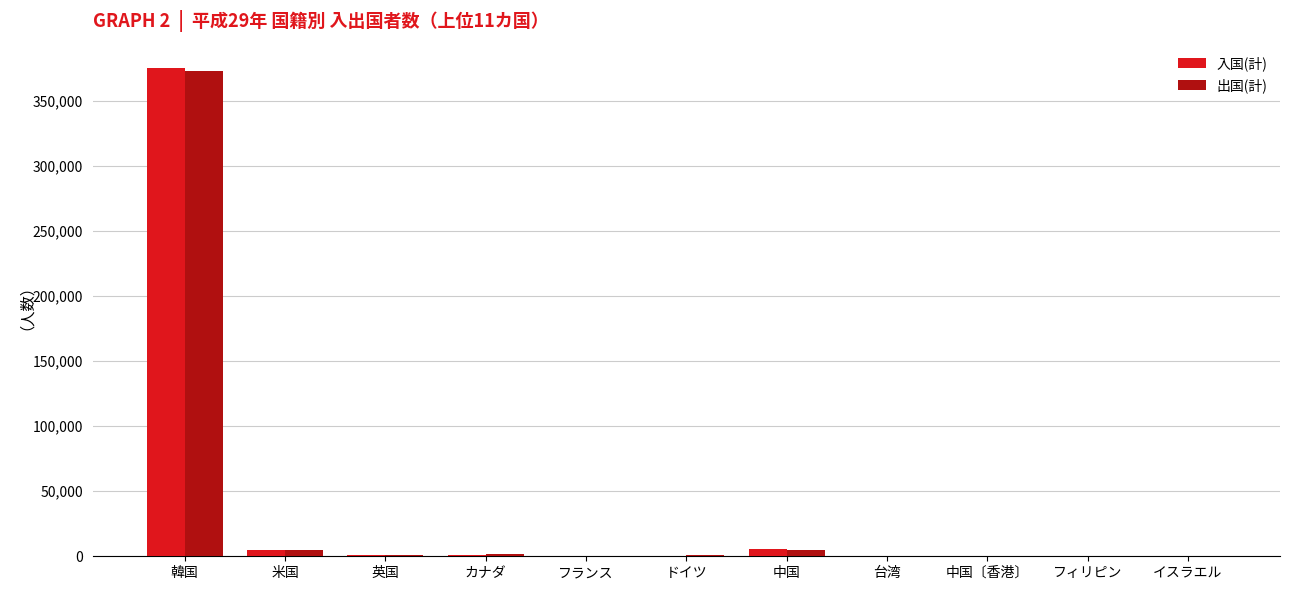

At which category is the sum across all series the highest?

韓国